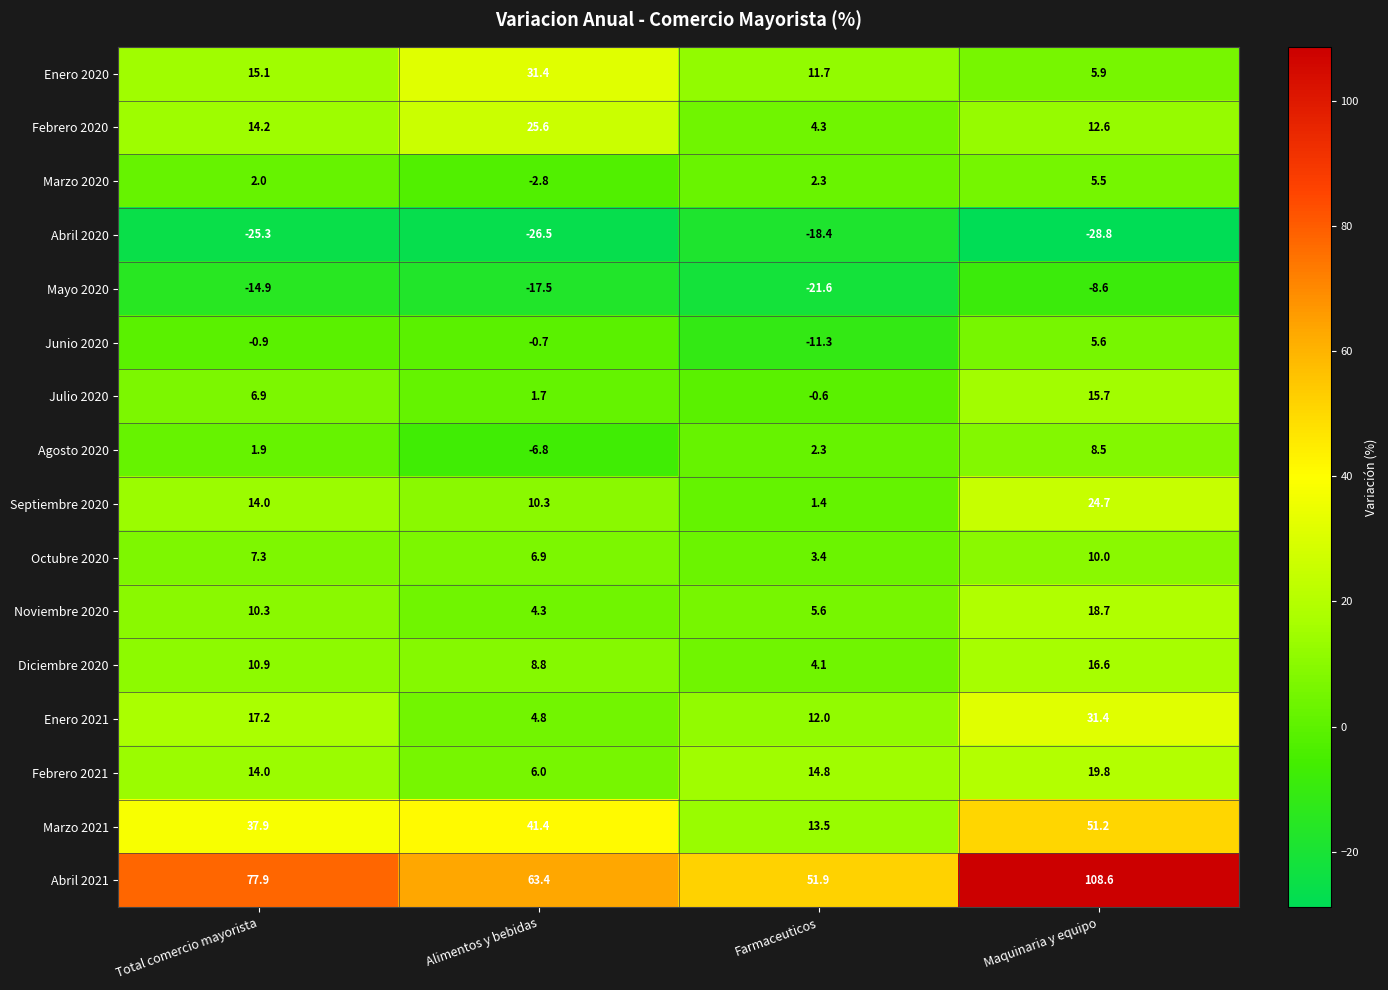

What is the total value across all series at Farmaceuticos?

75.4